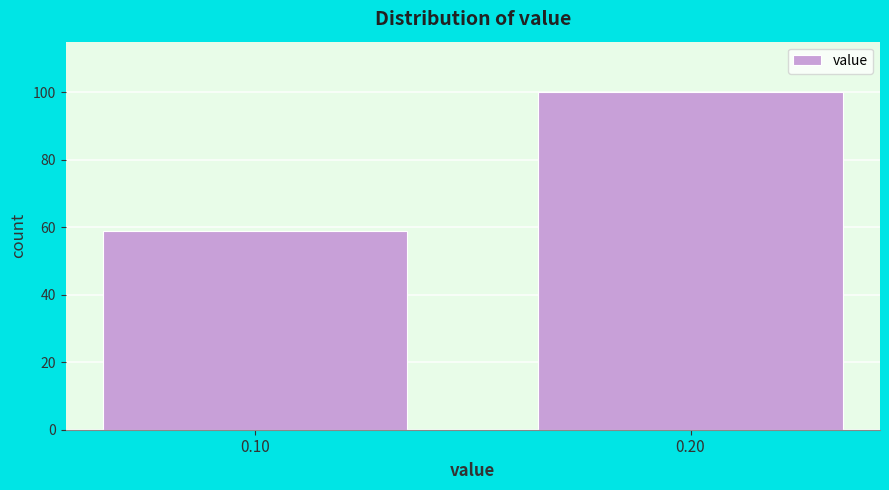

Reading right to left, transcribe all the data shown in this chart.

0.20=100	0.10=59